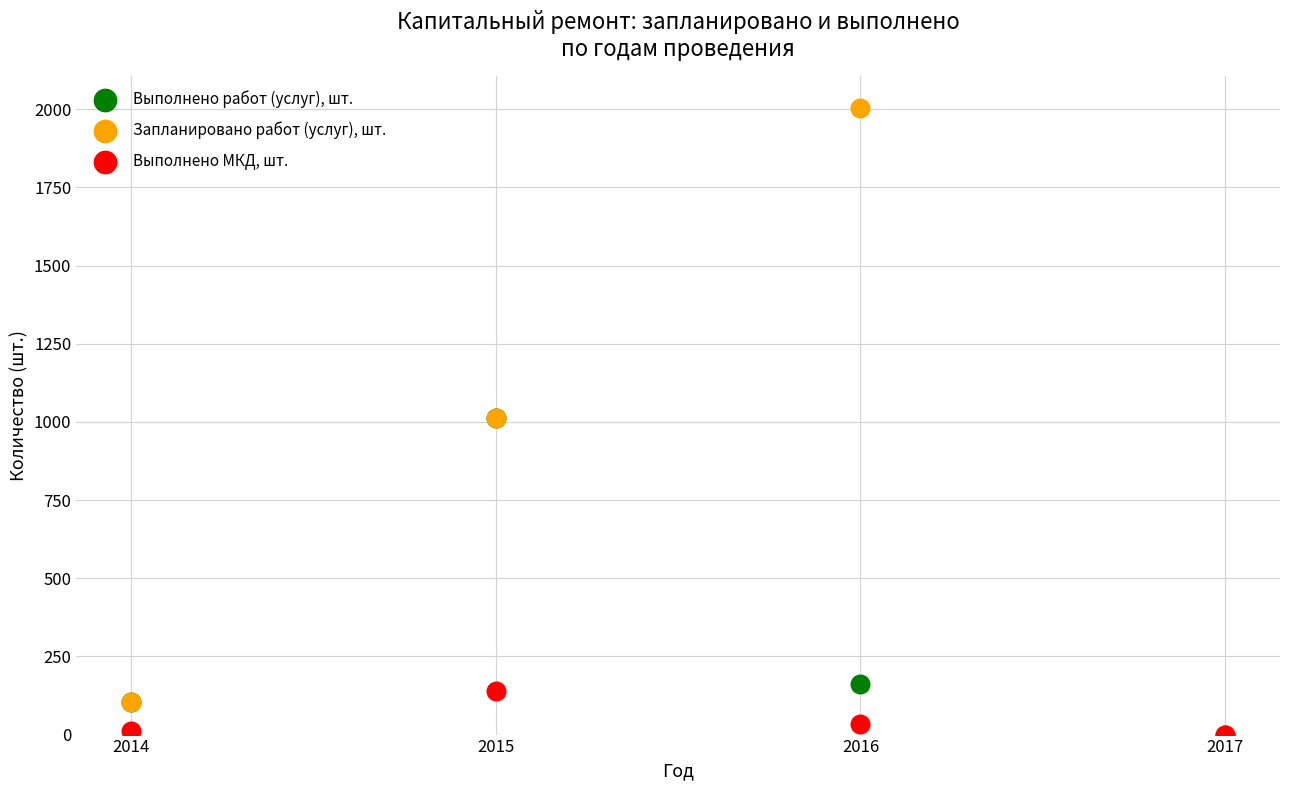

What are all the series names shown in the legend?

Выполнено работ (услуг), шт., Запланировано работ (услуг), шт., Выполнено МКД, шт.